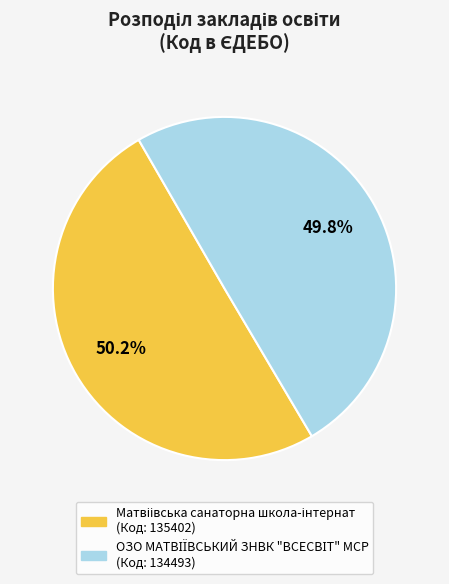

Is there any slice that represents more than half of the pie?

Yes